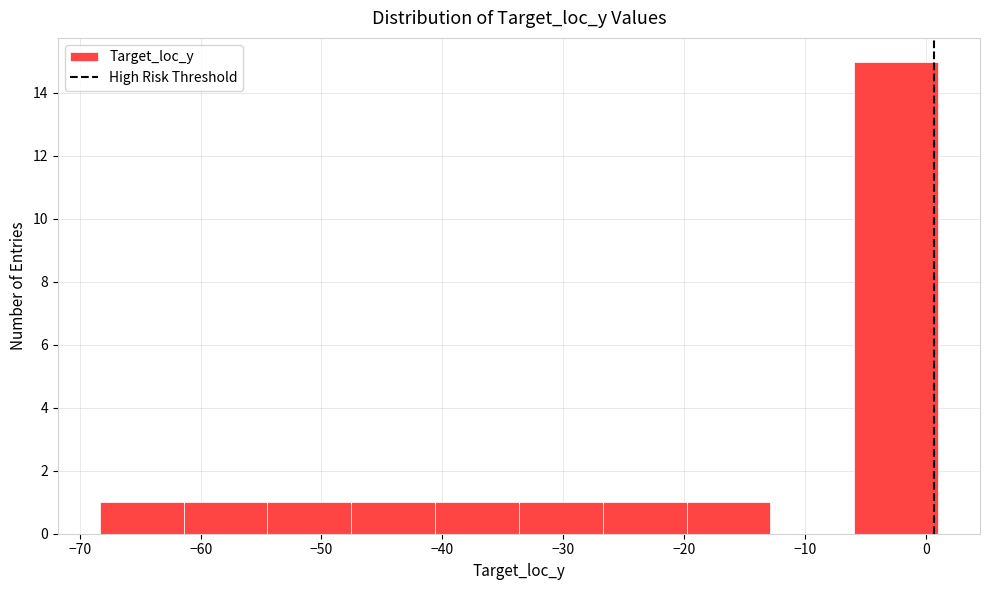

Which range on the x-axis has the tallest bar?

-6 to 1